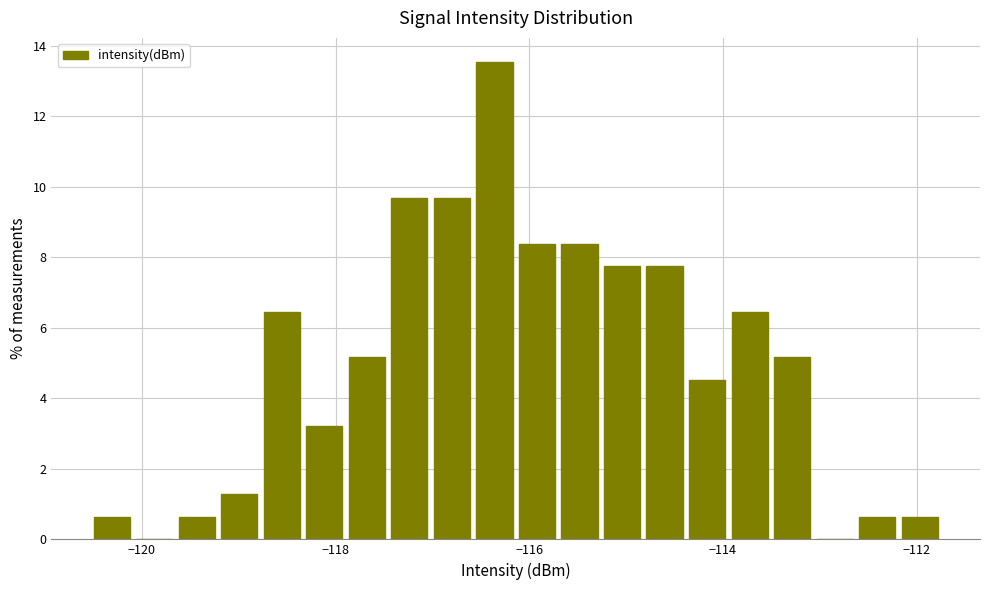

Read against the x-axis, roughly where is the centre of the tallest bar?

-116.4